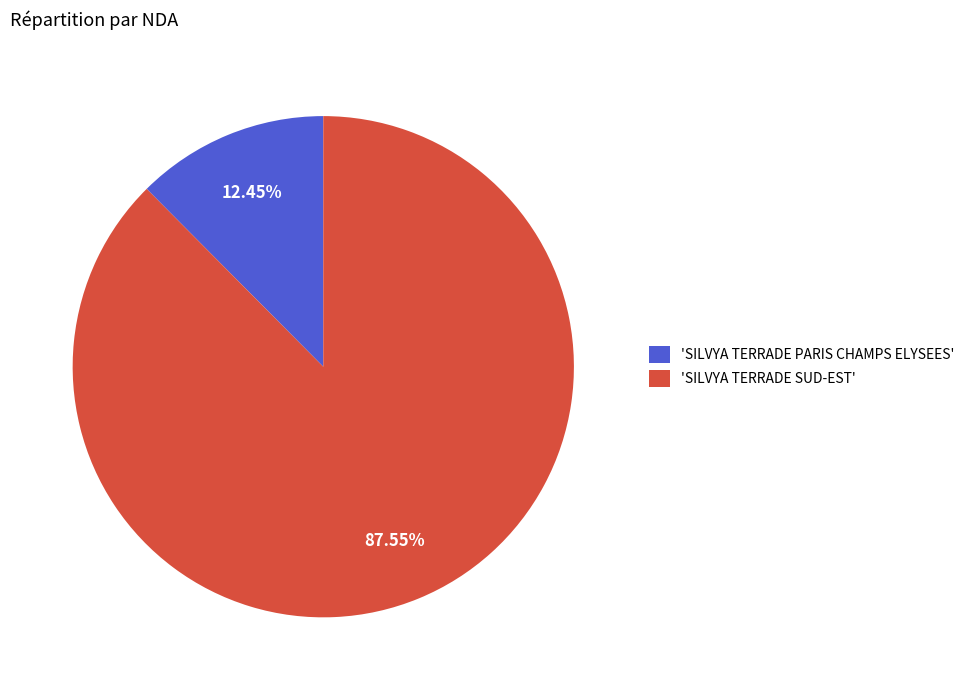

Rank the categories by value from lowest to highest.

'SILVYA TERRADE PARIS CHAMPS ELYSEES', 'SILVYA TERRADE SUD-EST'